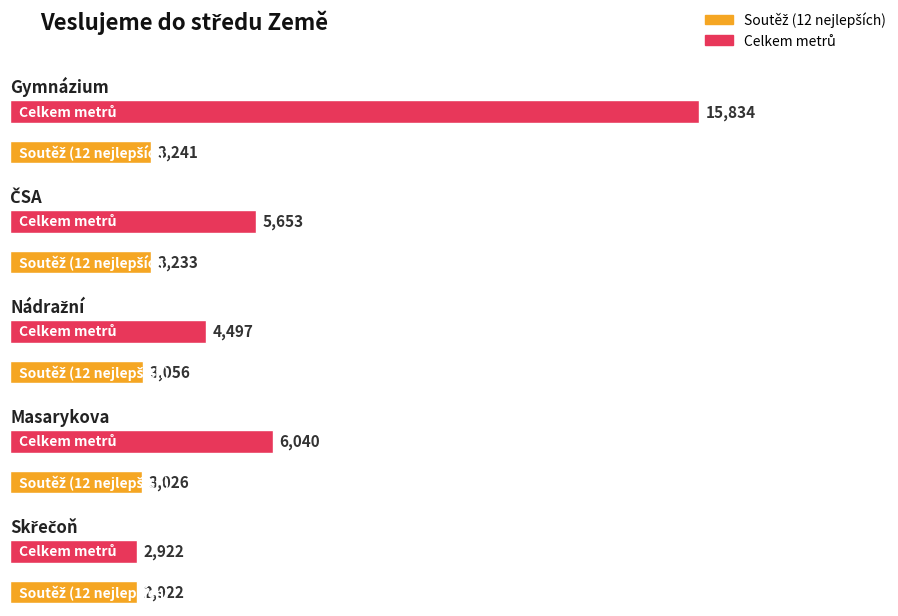

List the labels in order of Celkem metrů value, smallest first.

Skřečoň, Nádražní, ČSA, Masarykova, Gymnázium